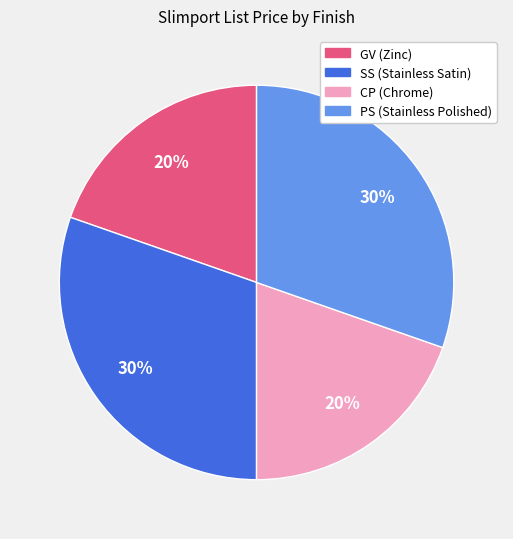

To the nearest percent, what is the combined percentage of GV (Zinc) and PS (Stainless Polished)?

50%